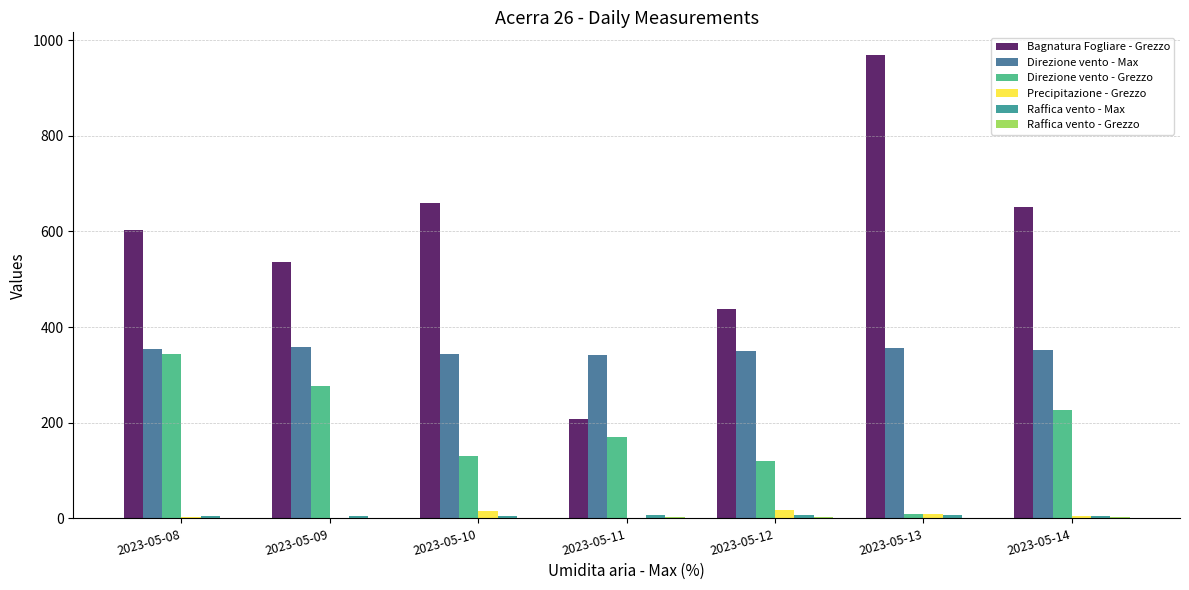

The value of Bagnatura Fogliare - Grezzo at 2023-05-12 is 437.2. True or false?

True